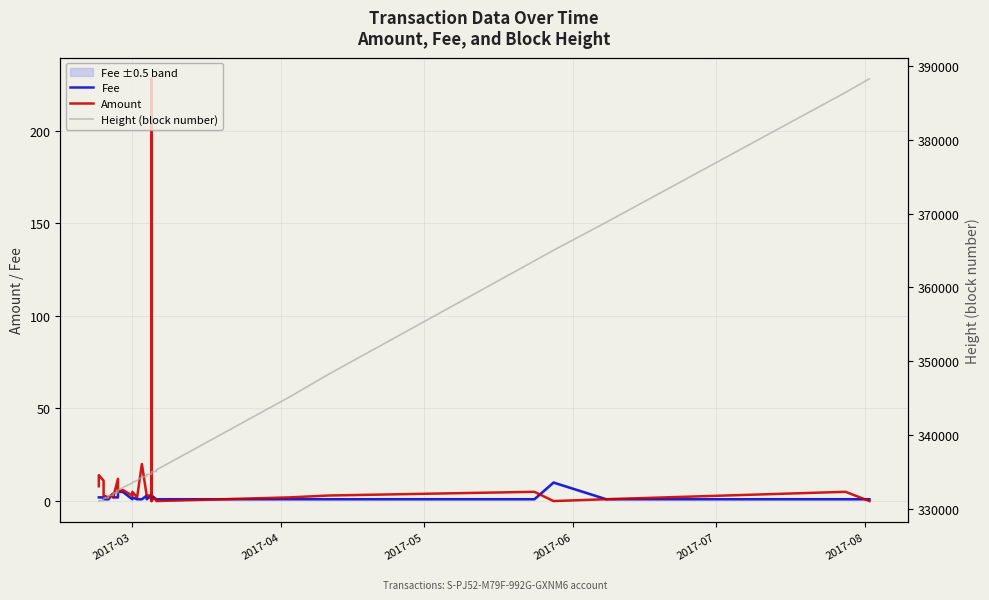

At how many categories does at least one series exceed 160806?

40